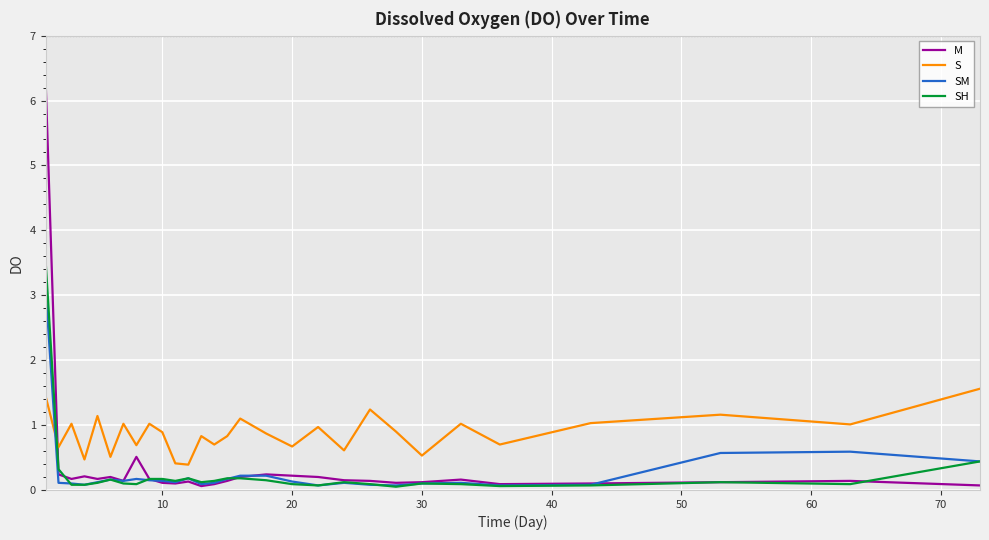

Which series ends up on top after the final intersection of SH and M?

SH